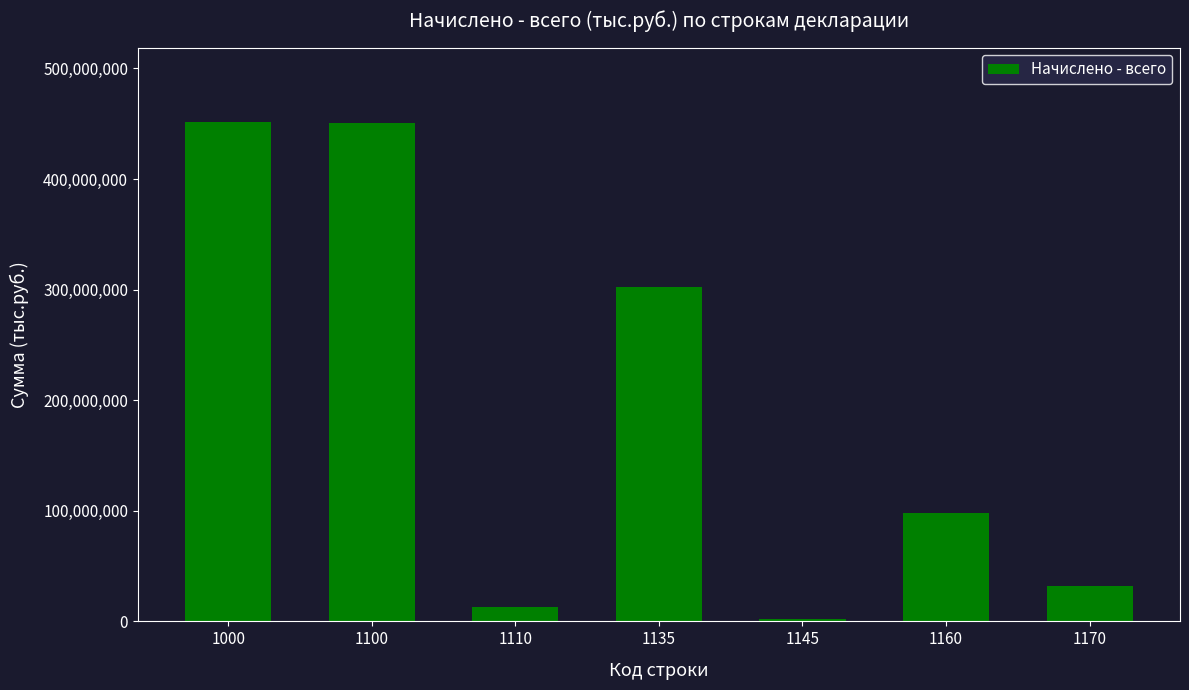

Between 1110 and 1145, which is larger?

1110